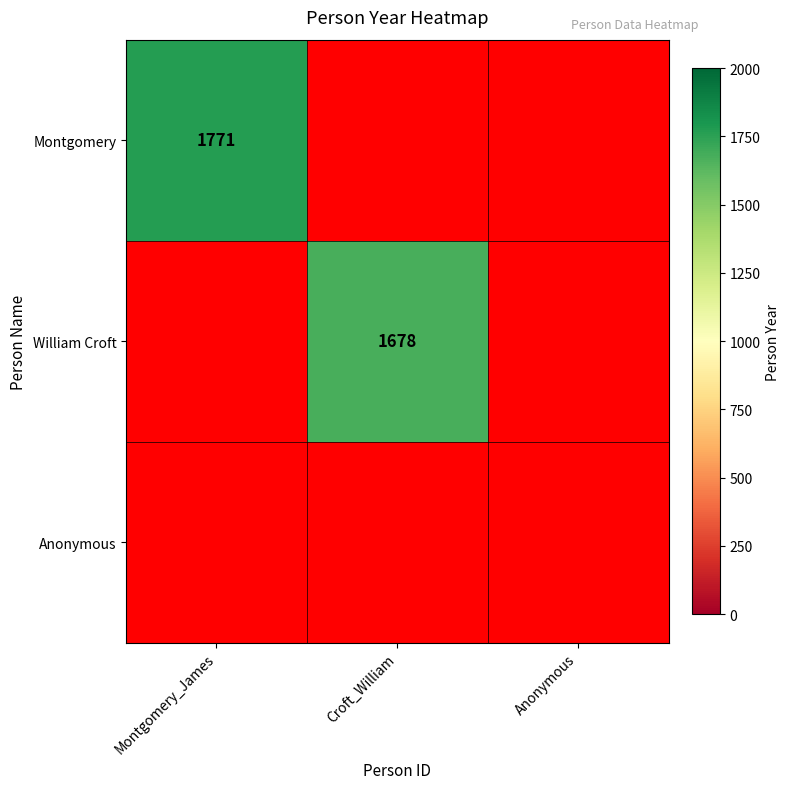

What is the minimum value shown in the chart?

1678.0